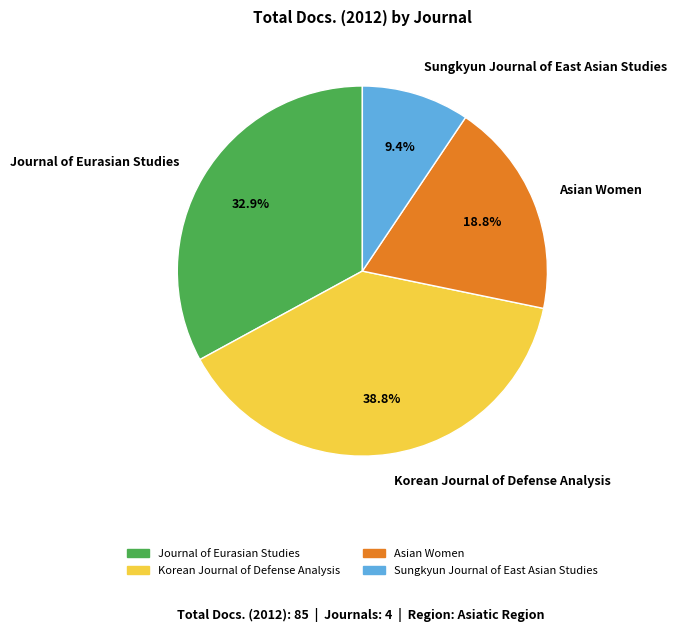

To the nearest percent, what percentage of the pie is Journal of Eurasian Studies?

33%